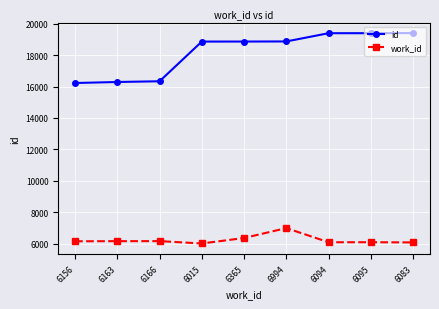

What is the difference between the id values at 6094 and 6015?

532